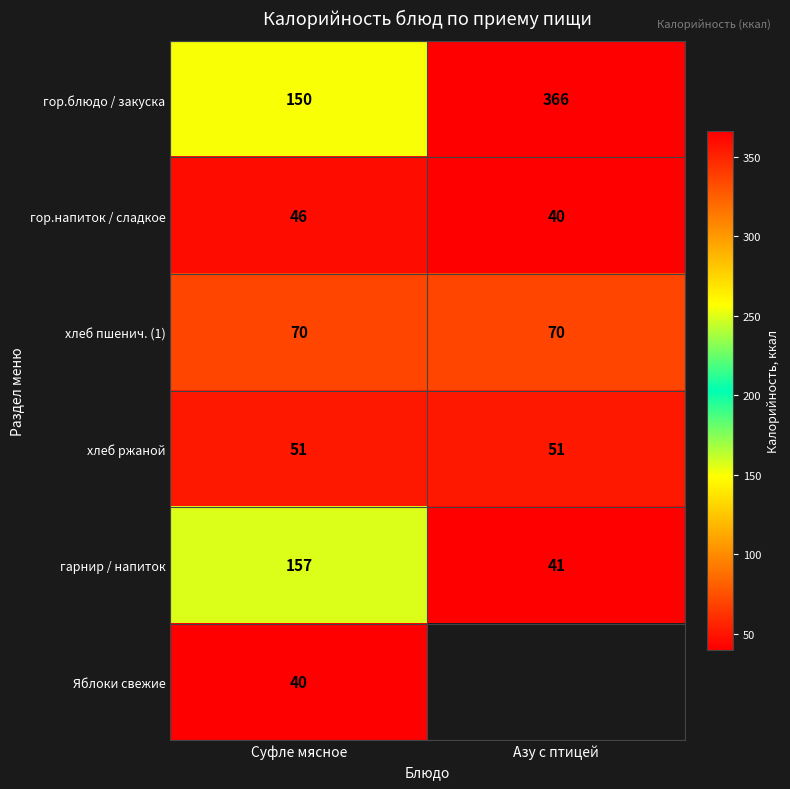

What is the lowest value of the хлеб пшенич. (1) series?

70